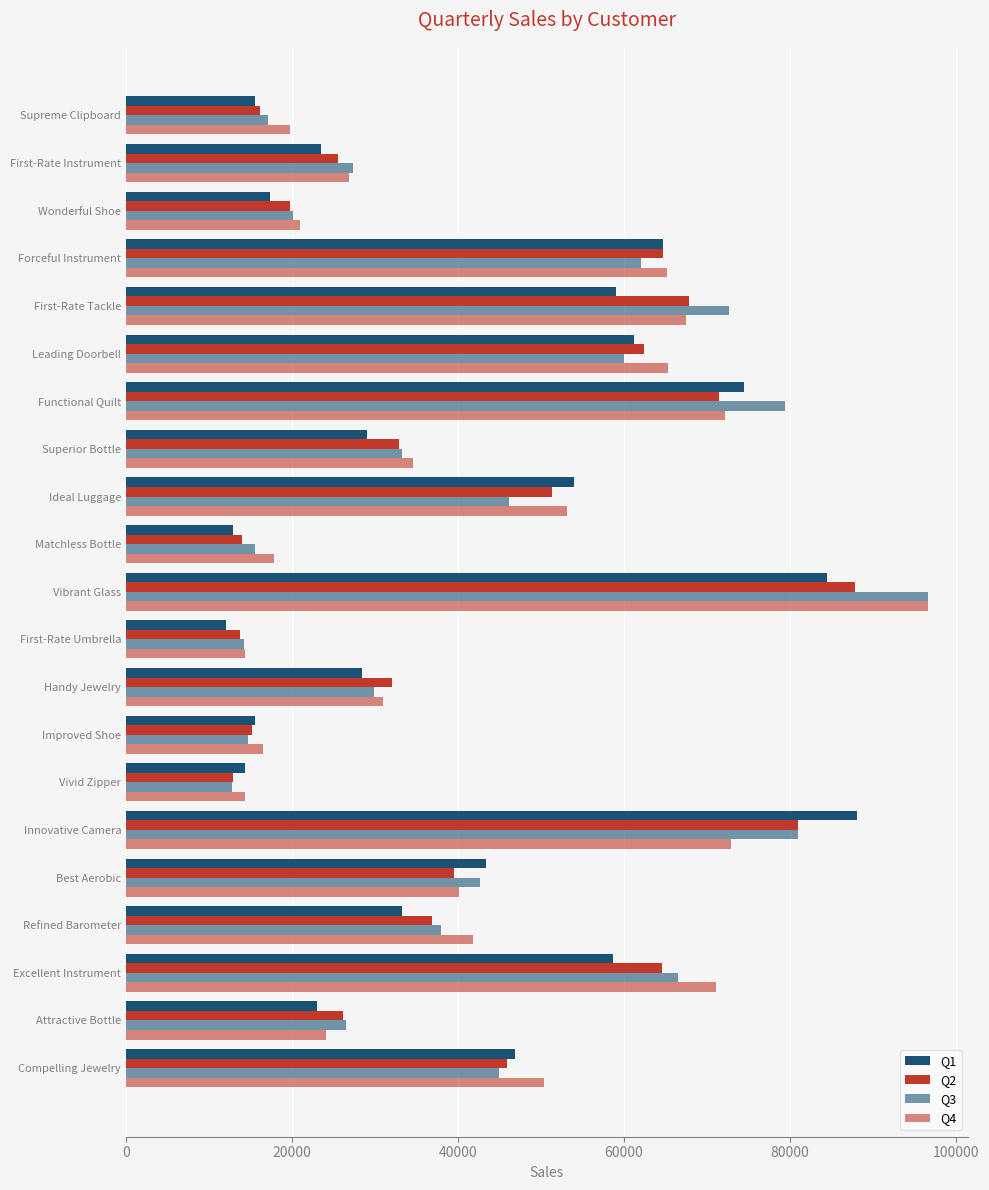

How many categories are shown in the chart?

21